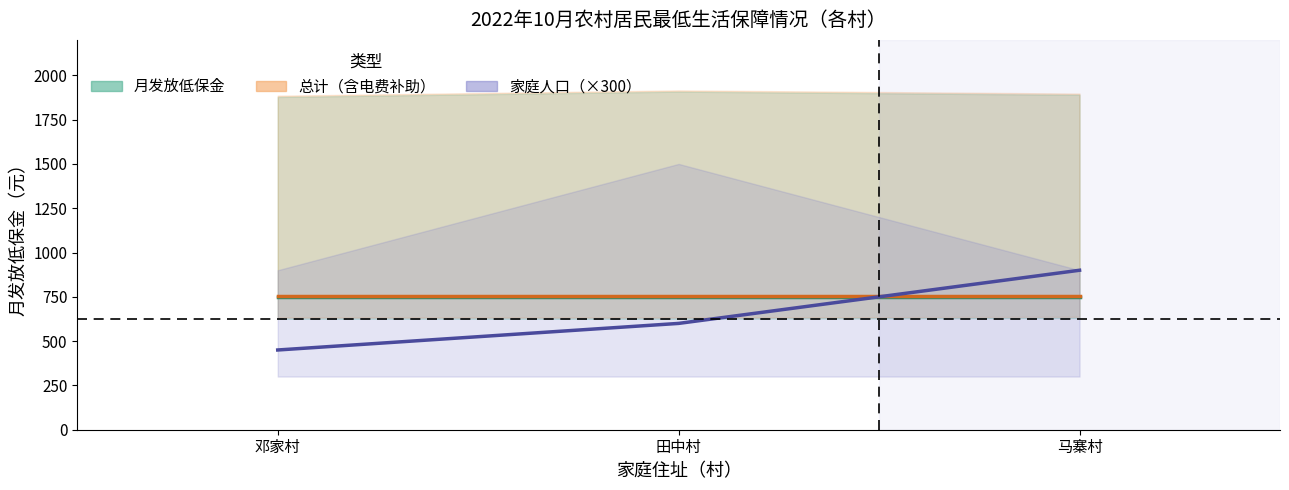

What is the minimum value for 月发放低保金中值?

748.0